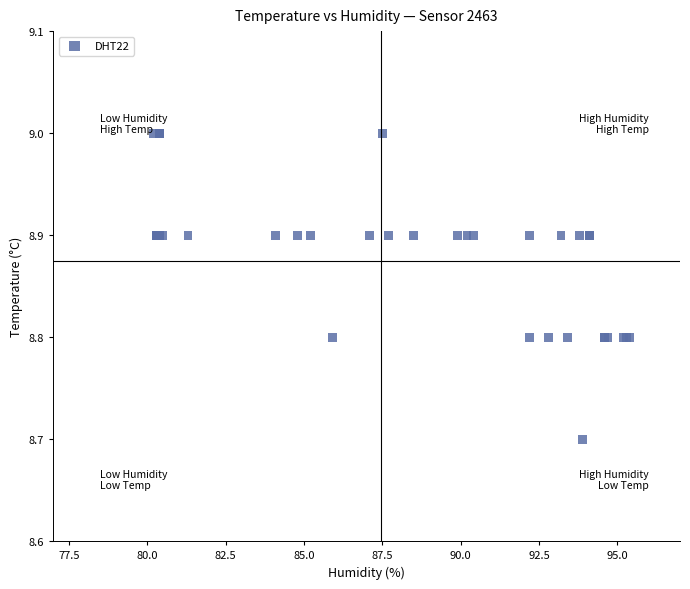

What Y value in the scatter plot is closest to 8?

8.7